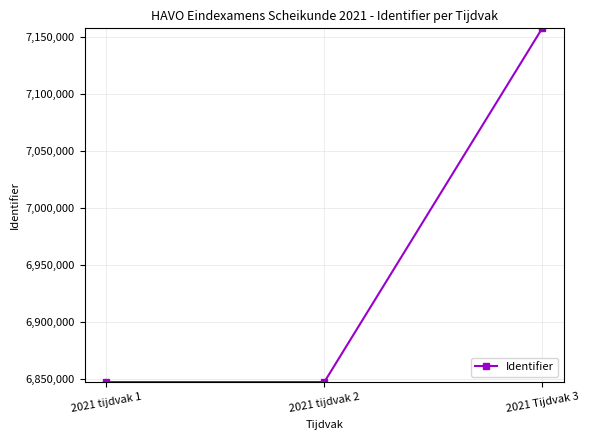

How many lines are shown in the chart?

1